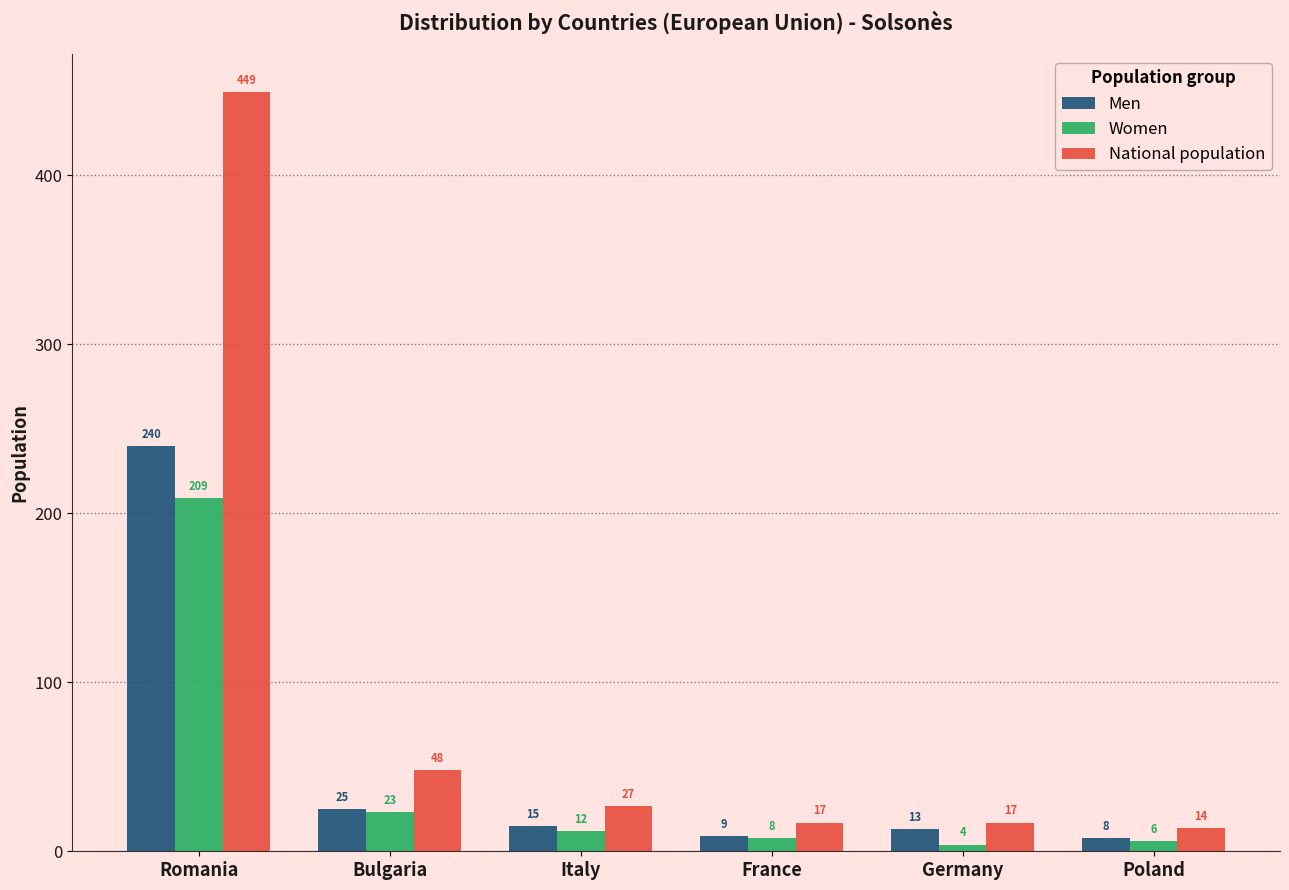

Which series has the largest total across all categories?

National population